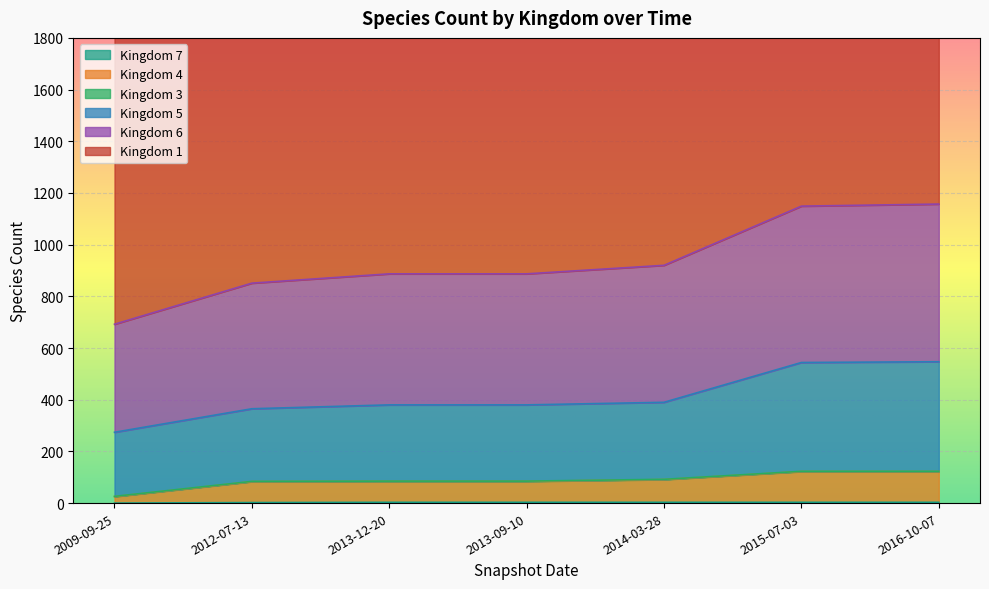

What is the total value across all series at 2016-10-07?

4685